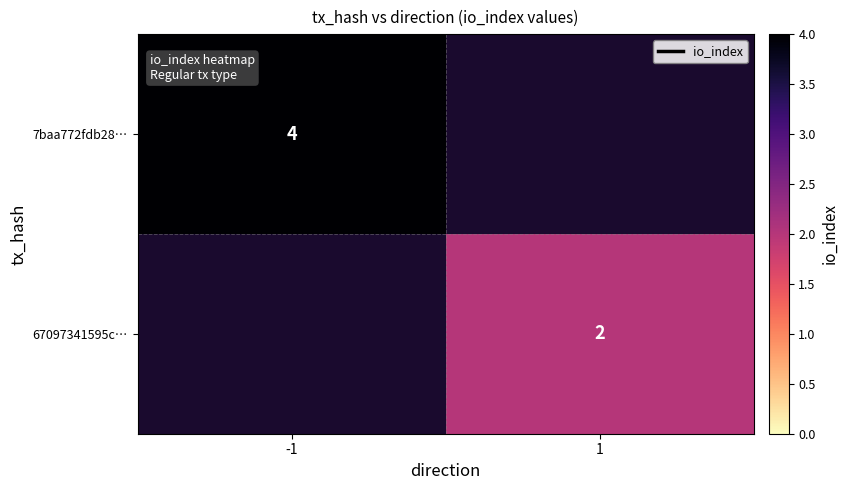

Count the number of data series in this chart.

2